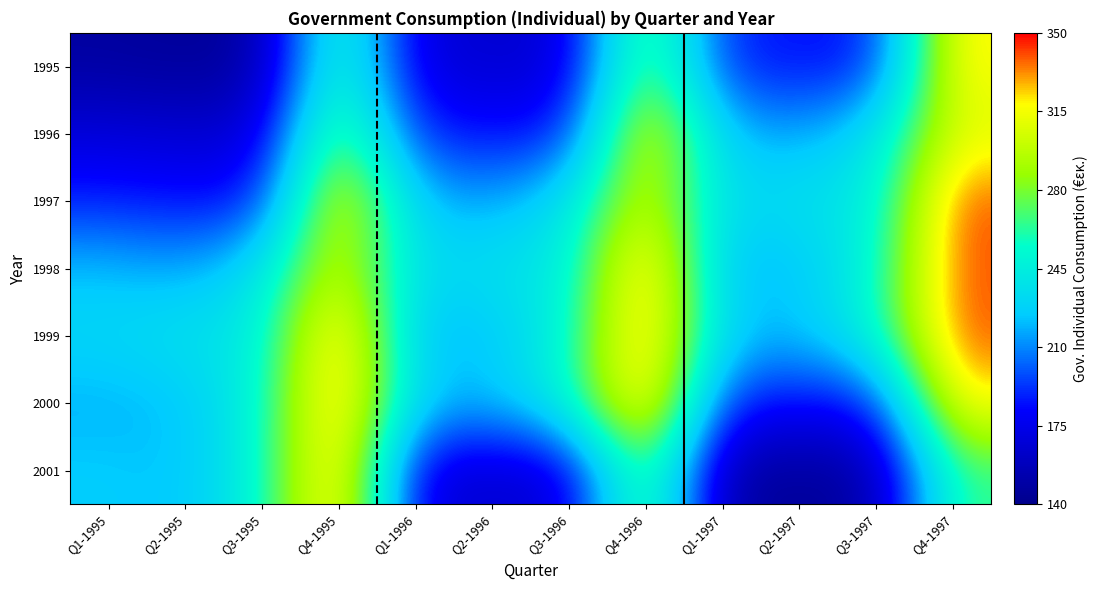

What is the total value across all series at Q3-1997?

1495.2